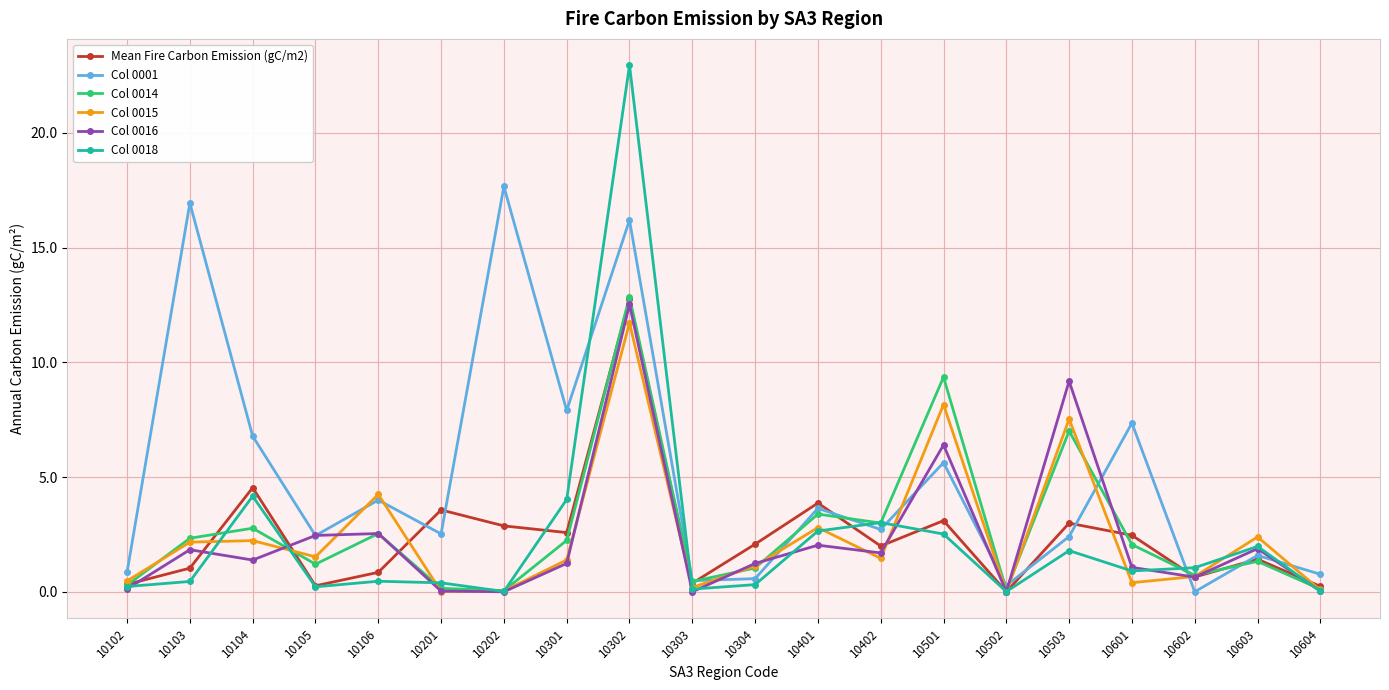

What is the sum of all Col 0018 values?

47.2